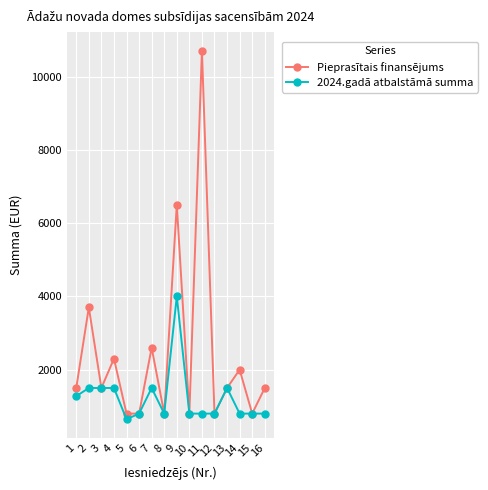

How many data points does each series have?

16